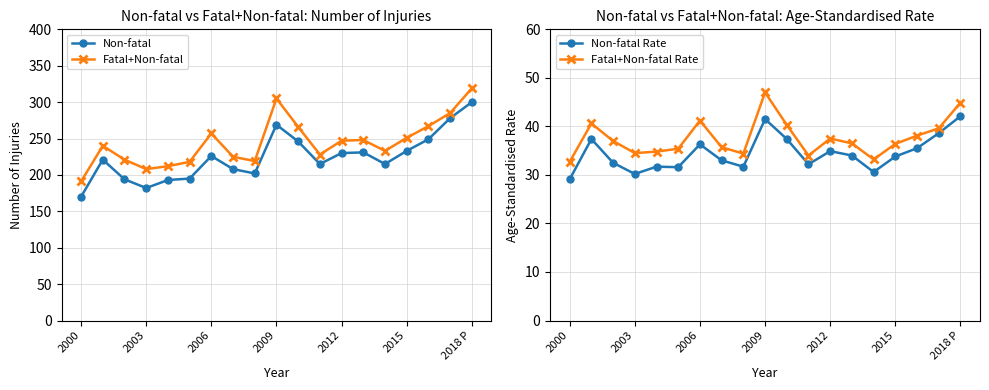

Between 10 and 13, which series saw the biggest shift?

Fatal+Non-fatal